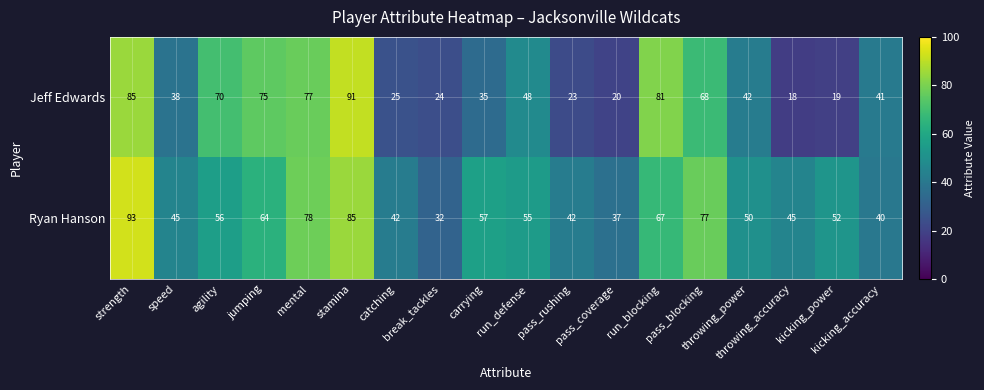

What is the total value across all series at run_blocking?

148